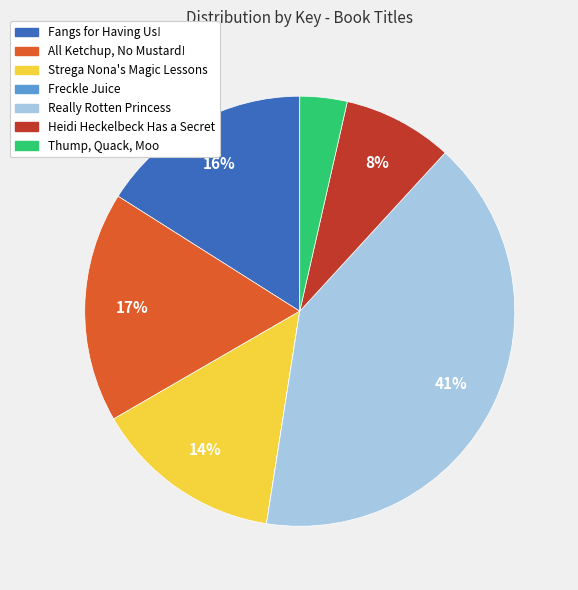

Is there any slice that represents more than half of the pie?

No